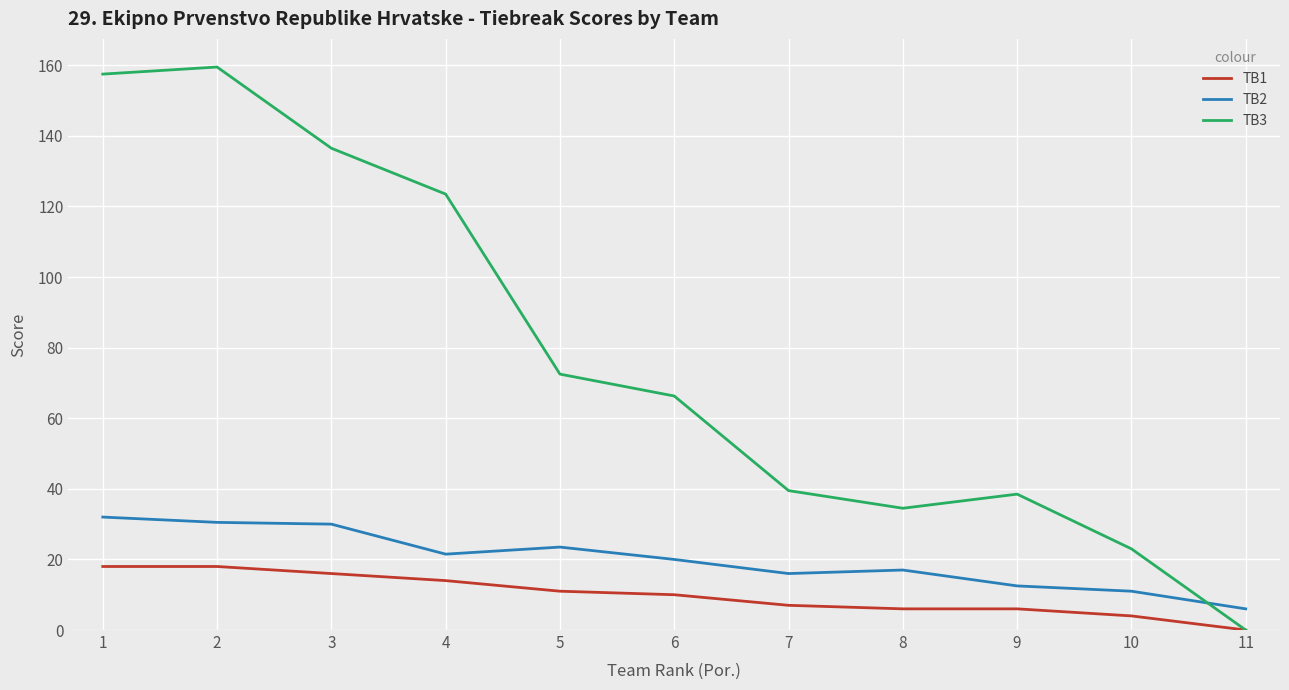

What is the total value across all series at 9?

57.0